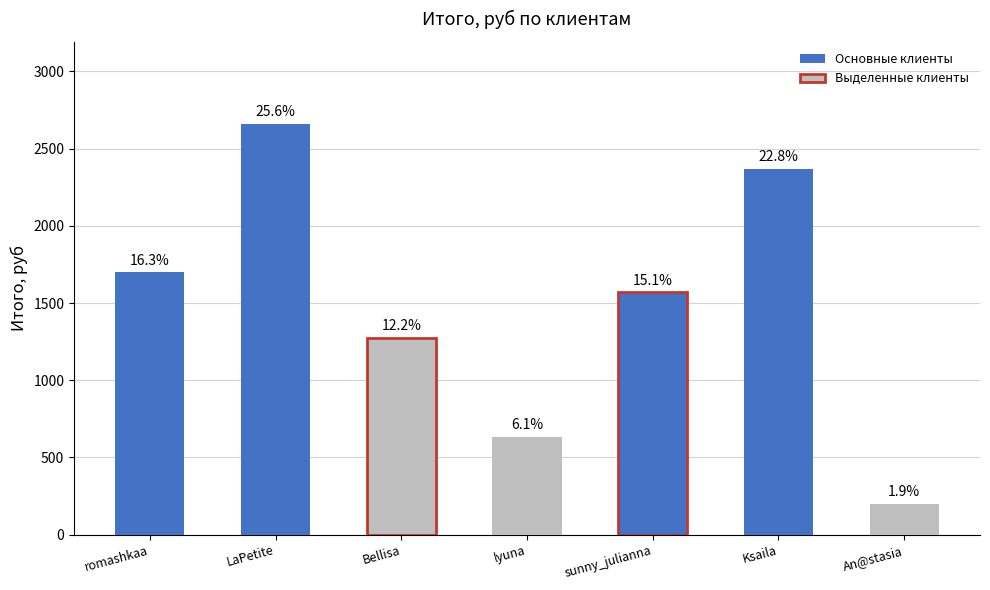

What is the sum of all values?

10405.1